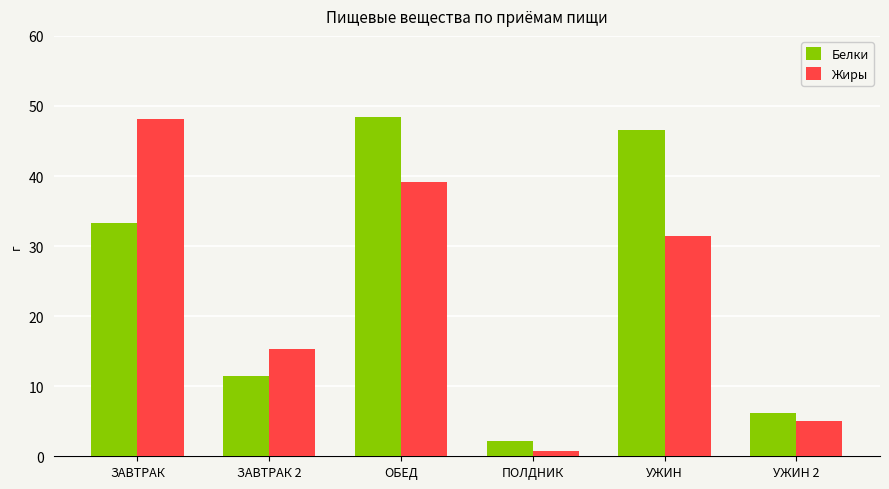

At which label does Белки reach its peak?

ОБЕД